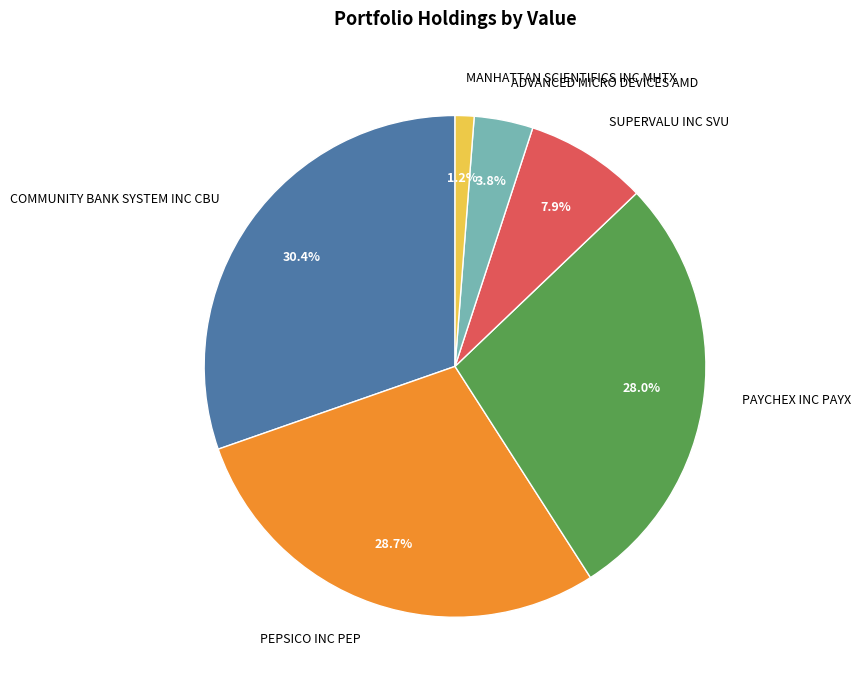

How many segments does this pie chart have?

6